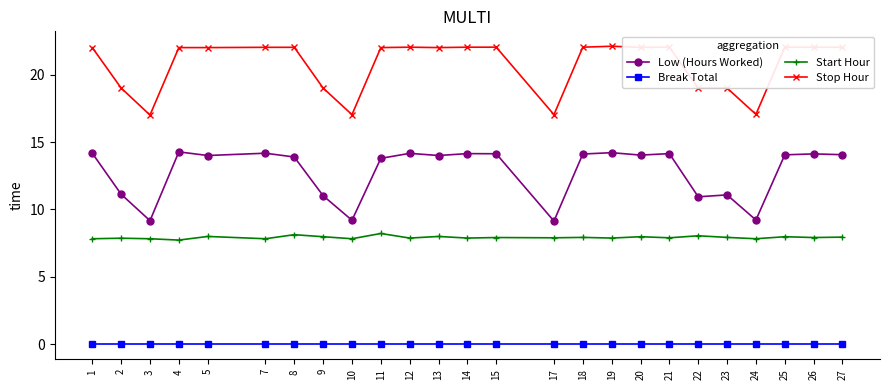

True or false: Low (Hours Worked) and Break Total intersect in this chart.

False